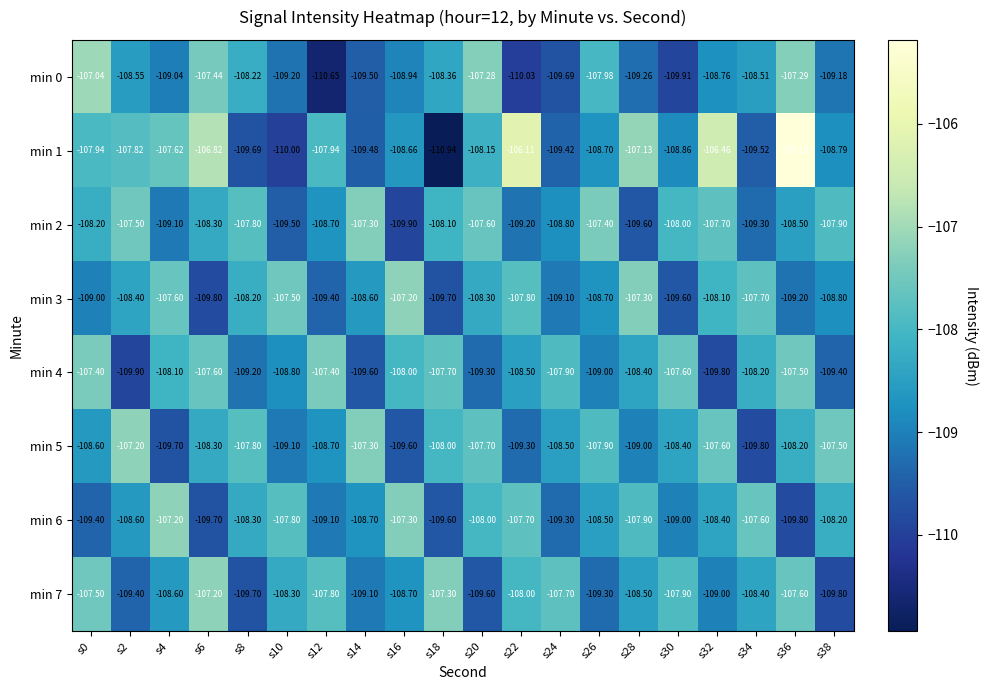

Is the value of min 5 at s20 greater than the value of min 4 at s24?

Yes